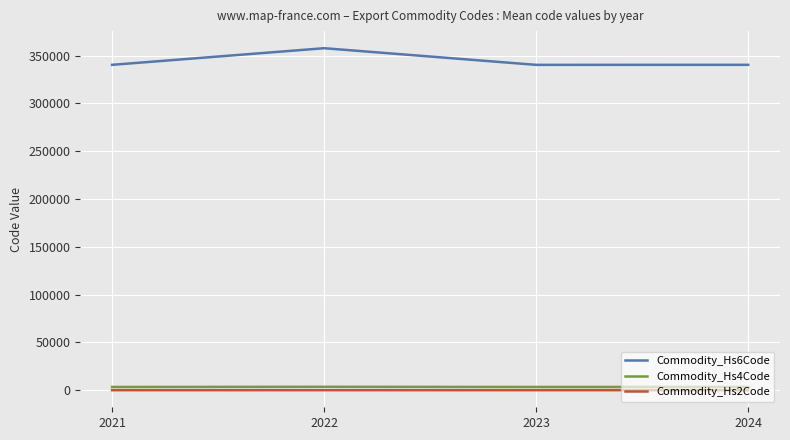

Which series has the widest spread of values?

Commodity_Hs6Code